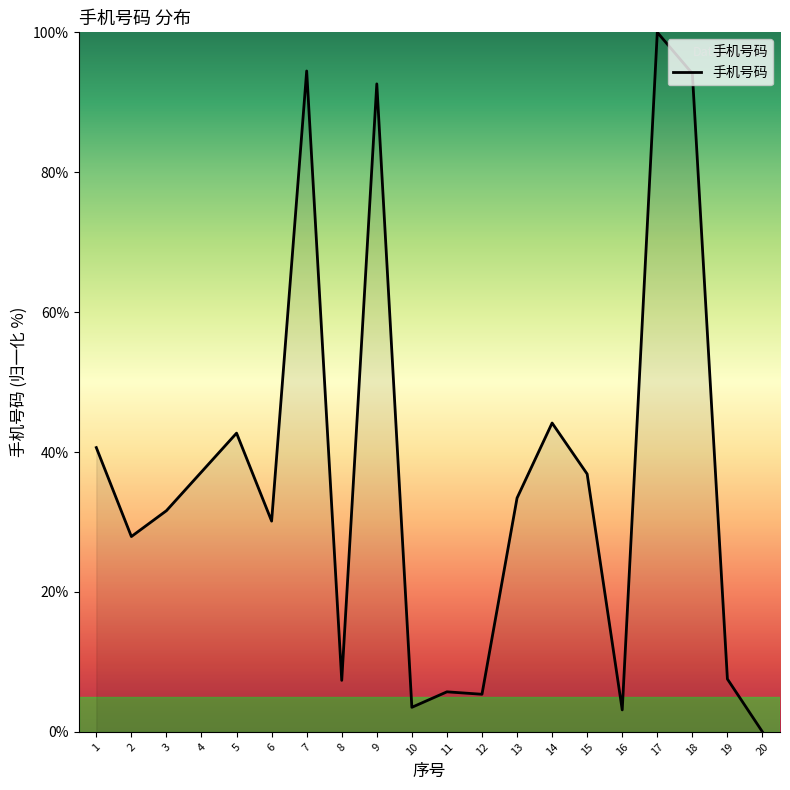

What is the average value?

36.9